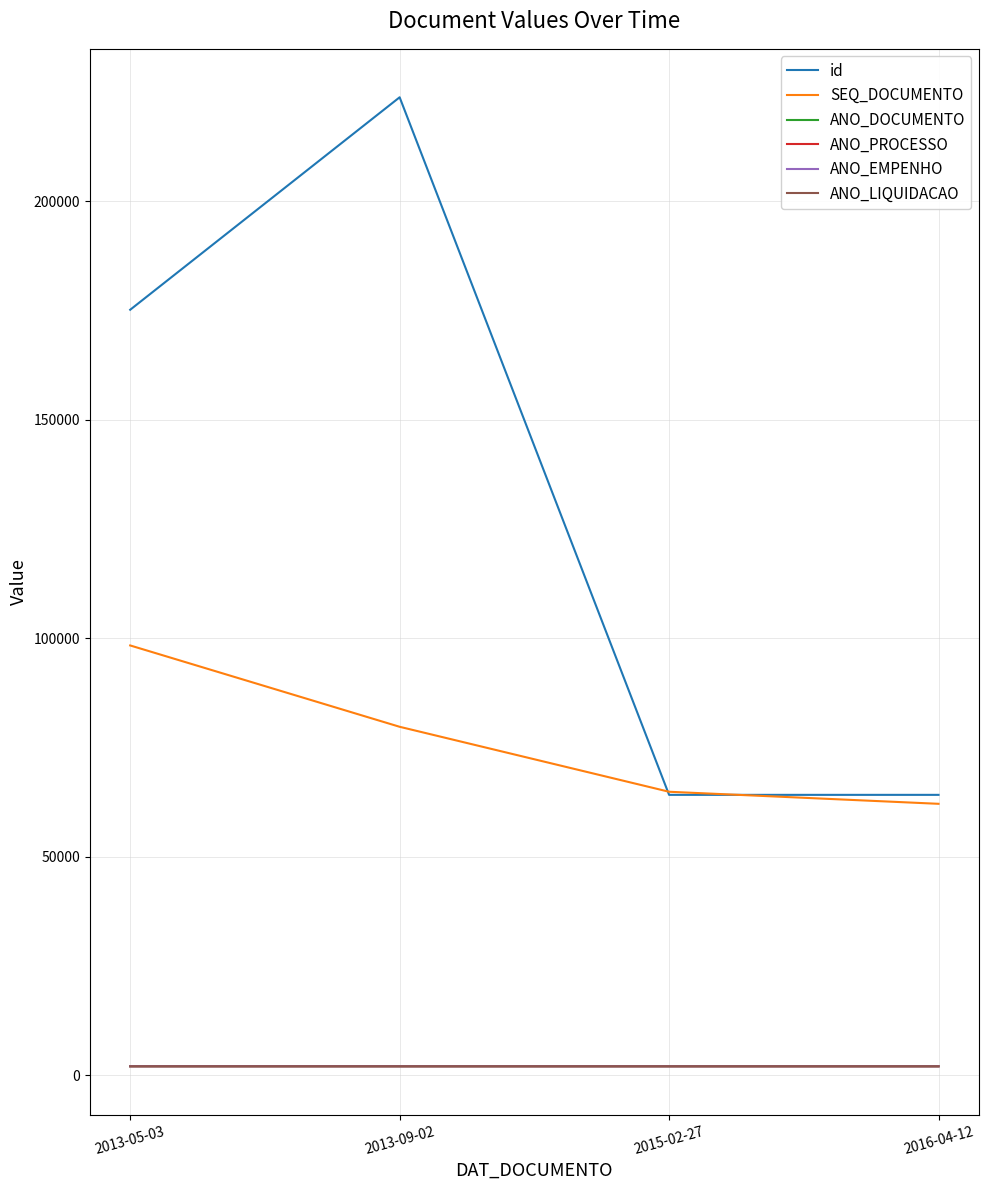

What is the spread (max minus min) of values at 2013-05-03?

173132